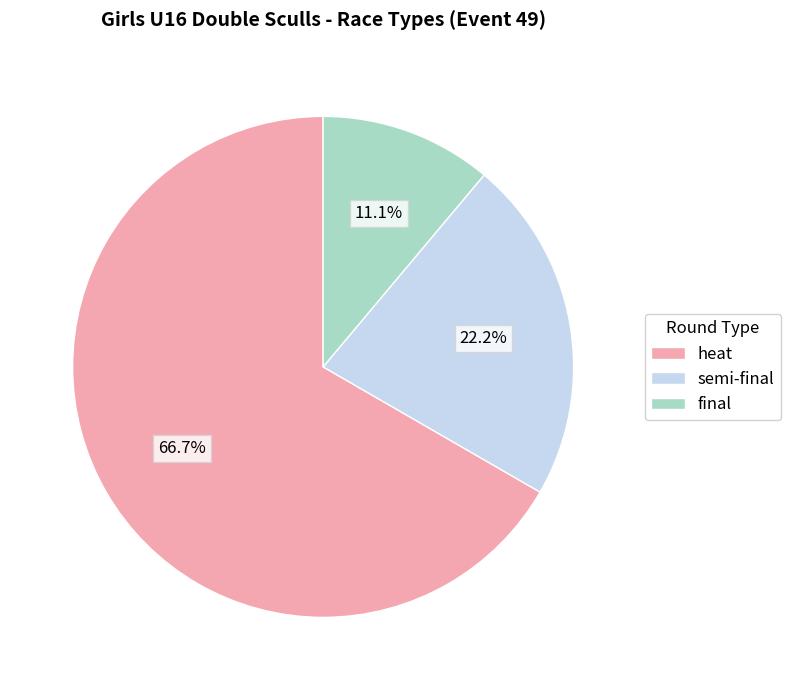

Does any single category account for the majority?

Yes